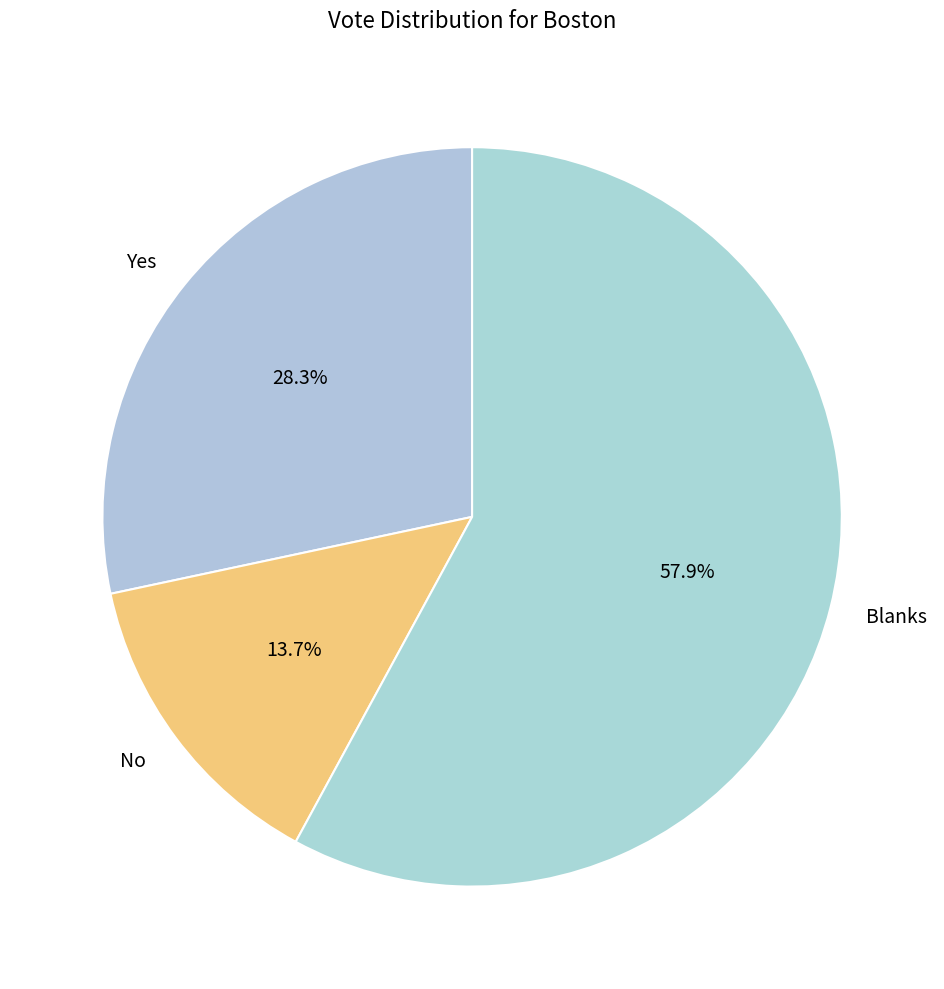

How much of the chart is everything except Yes?

71.7%